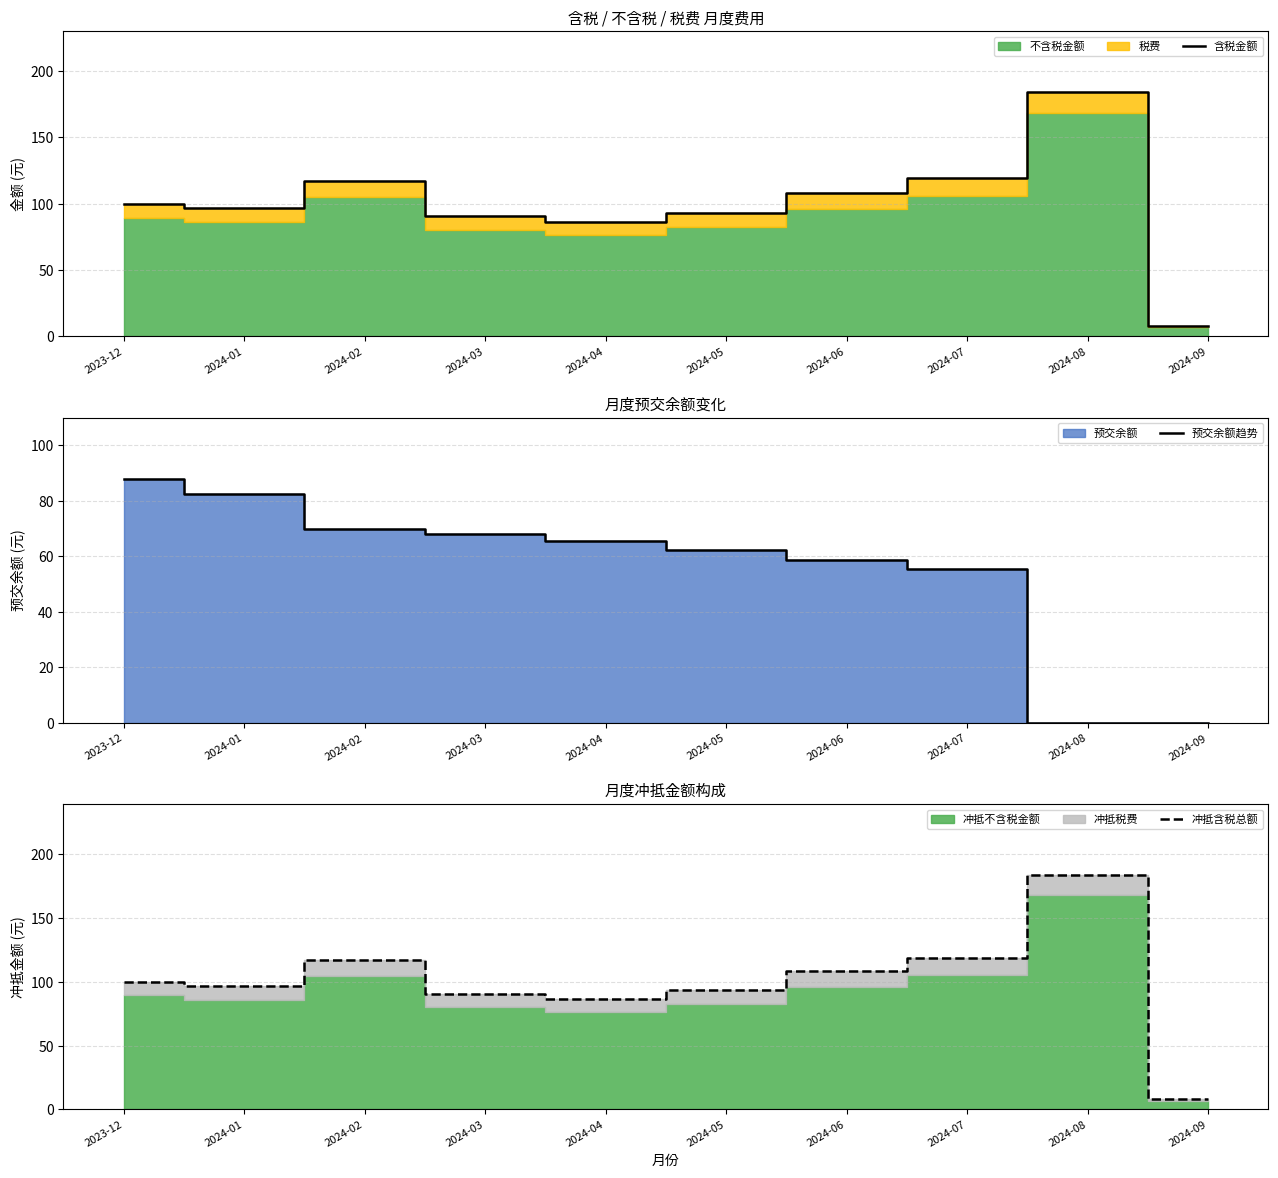

True or false: 冲抵含税总额 and 预交余额趋势 intersect in this chart.

False